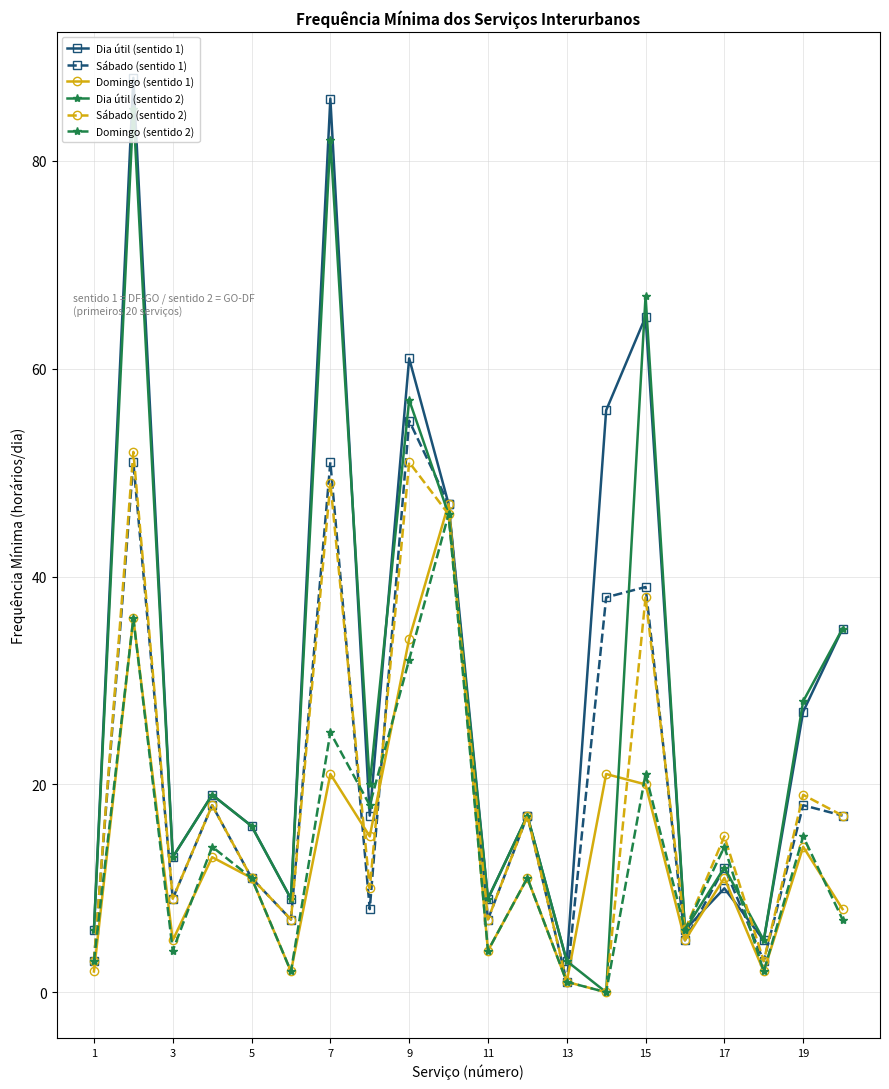

Reading right to left, transcribe all the data shown in this chart.

Dia útil (sentido 1): 35	27	5	10	6	65	56	3	17	9	47	61	17	86	9	16	19	13	88	6
Sábado (sentido 1): 17	18	3	12	5	39	38	1	17	7	47	55	8	51	7	11	18	9	51	3
Domingo (sentido 1): 8	14	2	11	5	20	21	1	11	4	47	34	15	21	2	11	13	5	36	2
Dia útil (sentido 2): 35	28	5	12	6	67	0	3	17	9	46	57	20	82	9	16	19	13	85	6
Sábado (sentido 2): 17	19	3	15	6	38	0	1	17	7	46	51	10	49	7	11	18	9	52	3
Domingo (sentido 2): 7	15	2	14	6	21	0	1	11	4	46	32	18	25	2	11	14	4	36	3